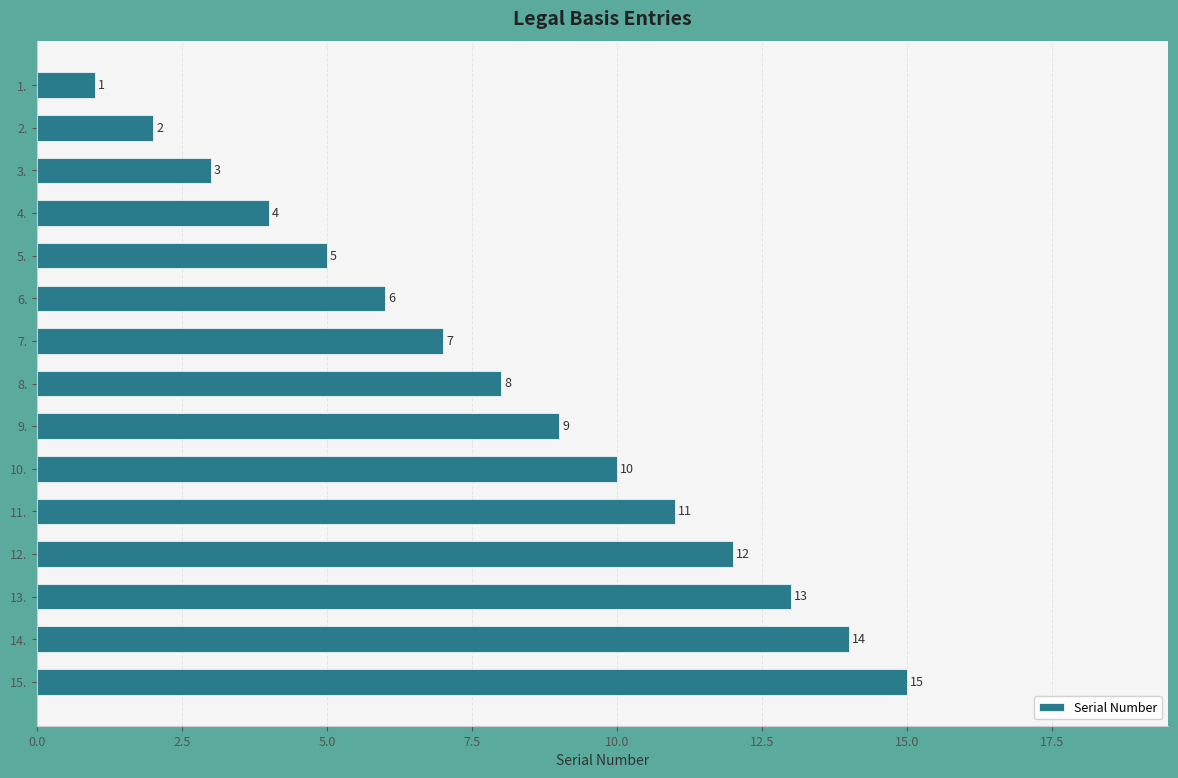

What is the greatest value displayed?

15